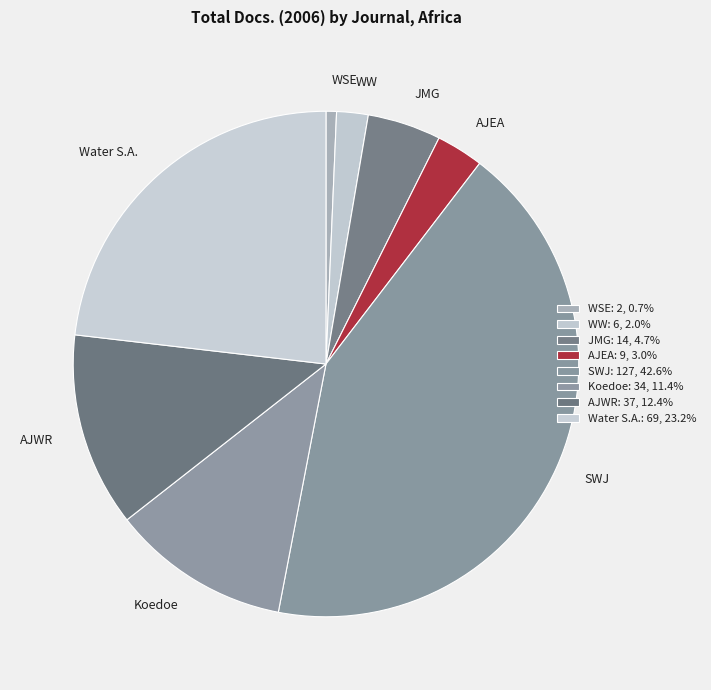

Combined, do Water S.A. and Koedoe account for over 50%?

No